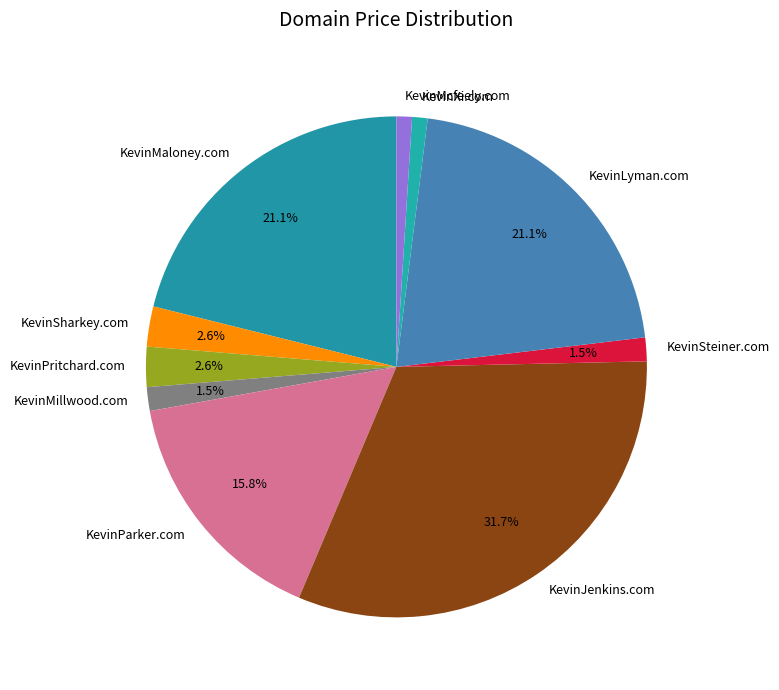

True or false: KevinParker.com accounts for 3% of the total.

False